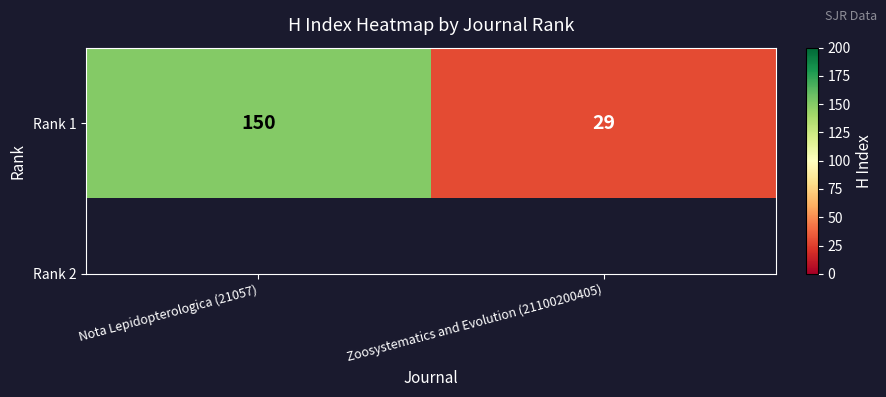

Reading left to right, transcribe all the data shown in this chart.

Nota Lepidopterologica (21057)=150	Zoosystematics and Evolution (21100200405)=29